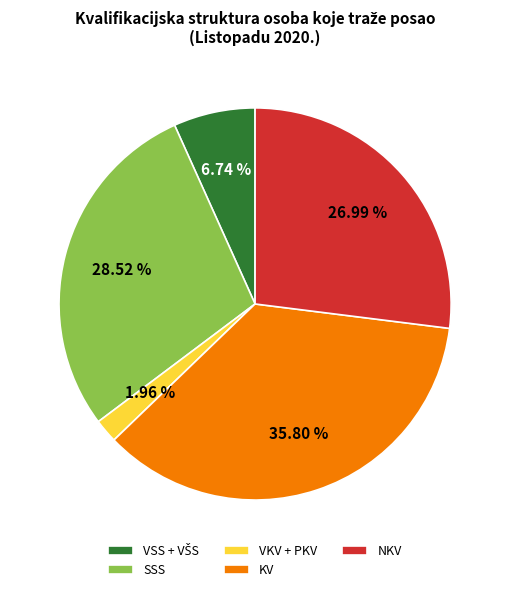

Which category has the biggest portion of the pie?

KV